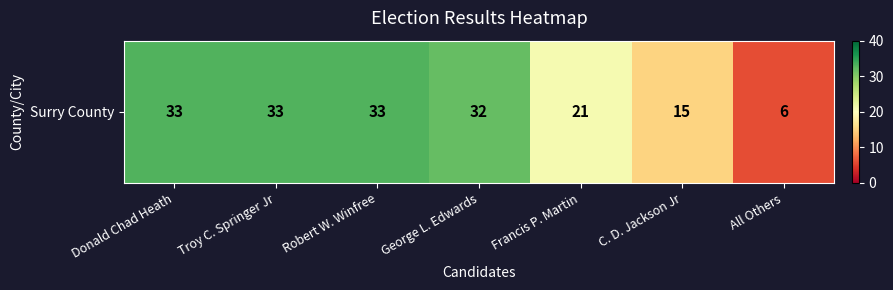

The value at Donald Chad Heath is 20. True or false?

False